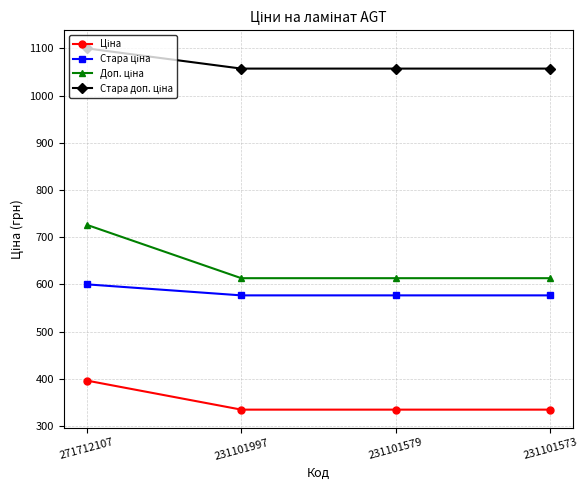

At which category is the sum across all series the highest?

271712107